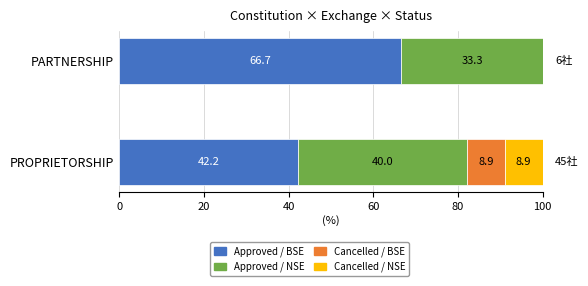

What value does the Approved / BSE series have at PARTNERSHIP?

66.7